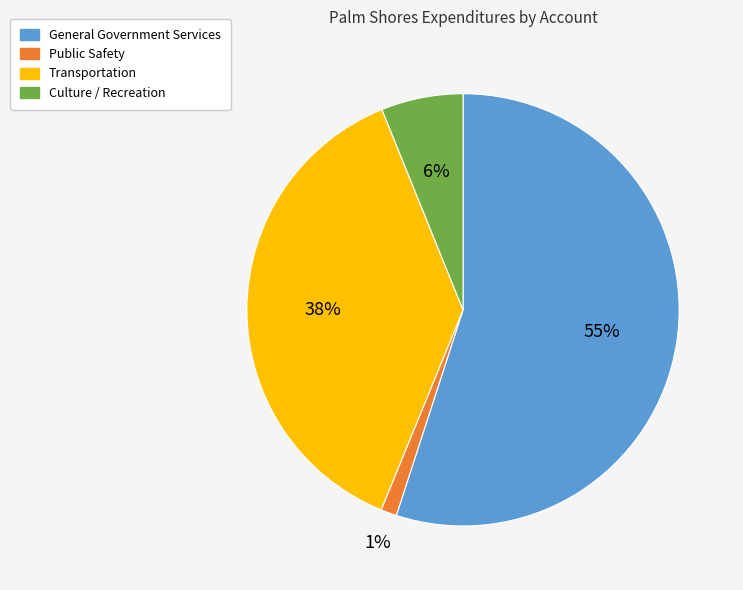

To the nearest percent, what is the combined percentage of General Government Services and Culture / Recreation?

61%